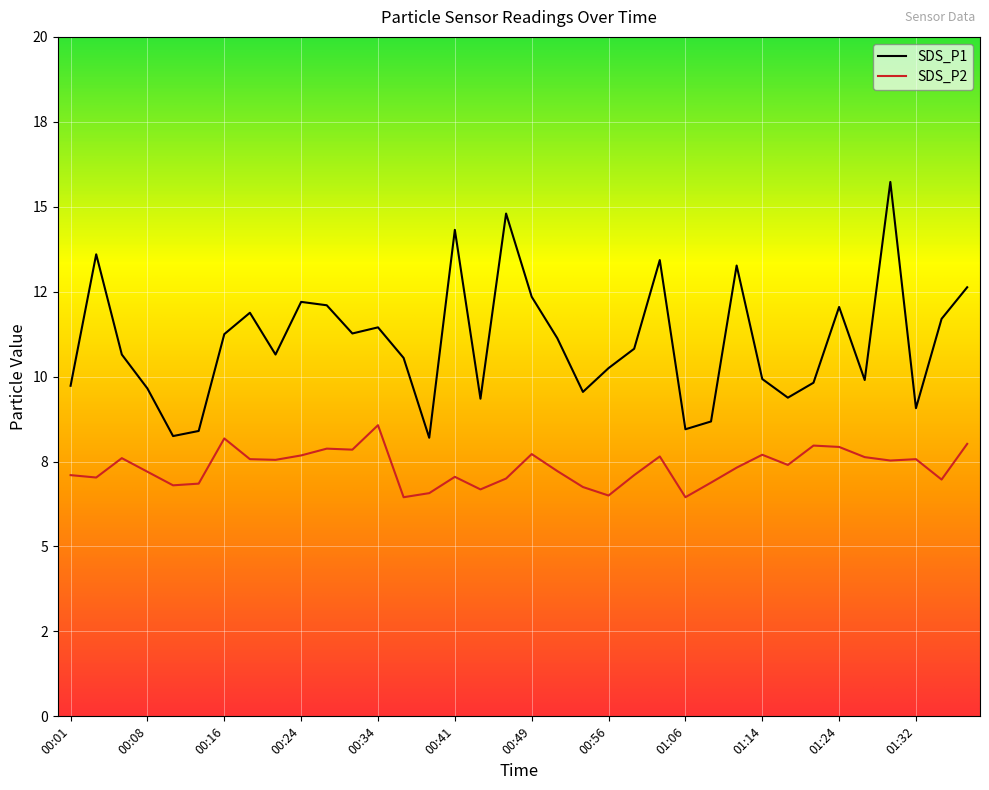

What is the difference between the second highest and minimum values in the SDS_P2 series?

1.7